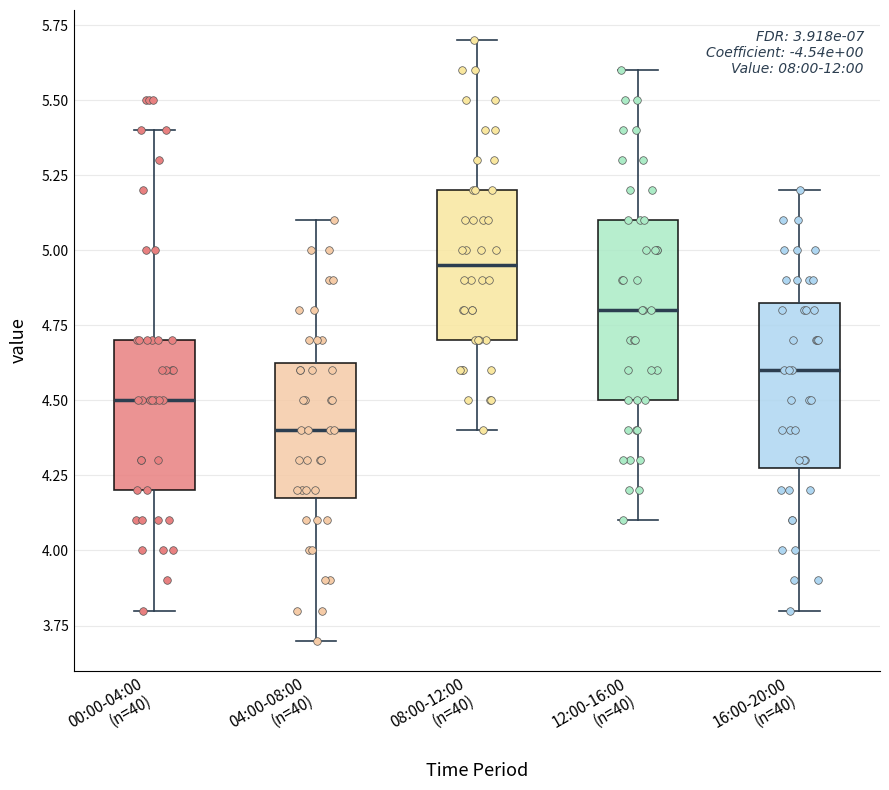

Reading left to right, transcribe this box plot: for each box, give where its median line is, the range the box spans, and where its two whiskers end, as read against the y-axis. The values are not printed on the chart, so give them approximately, as read against the axis.

00:00-04:00 (n=40): median 4.50, box 4.20 to 4.70, whiskers 3.80 to 5.40
04:00-08:00 (n=40): median 4.40, box 4.20 to 4.65, whiskers 3.70 to 5.10
08:00-12:00 (n=40): median 4.95, box 4.70 to 5.20, whiskers 4.40 to 5.70
12:00-16:00 (n=40): median 4.80, box 4.50 to 5.10, whiskers 4.10 to 5.60
16:00-20:00 (n=40): median 4.60, box 4.30 to 4.85, whiskers 3.80 to 5.20